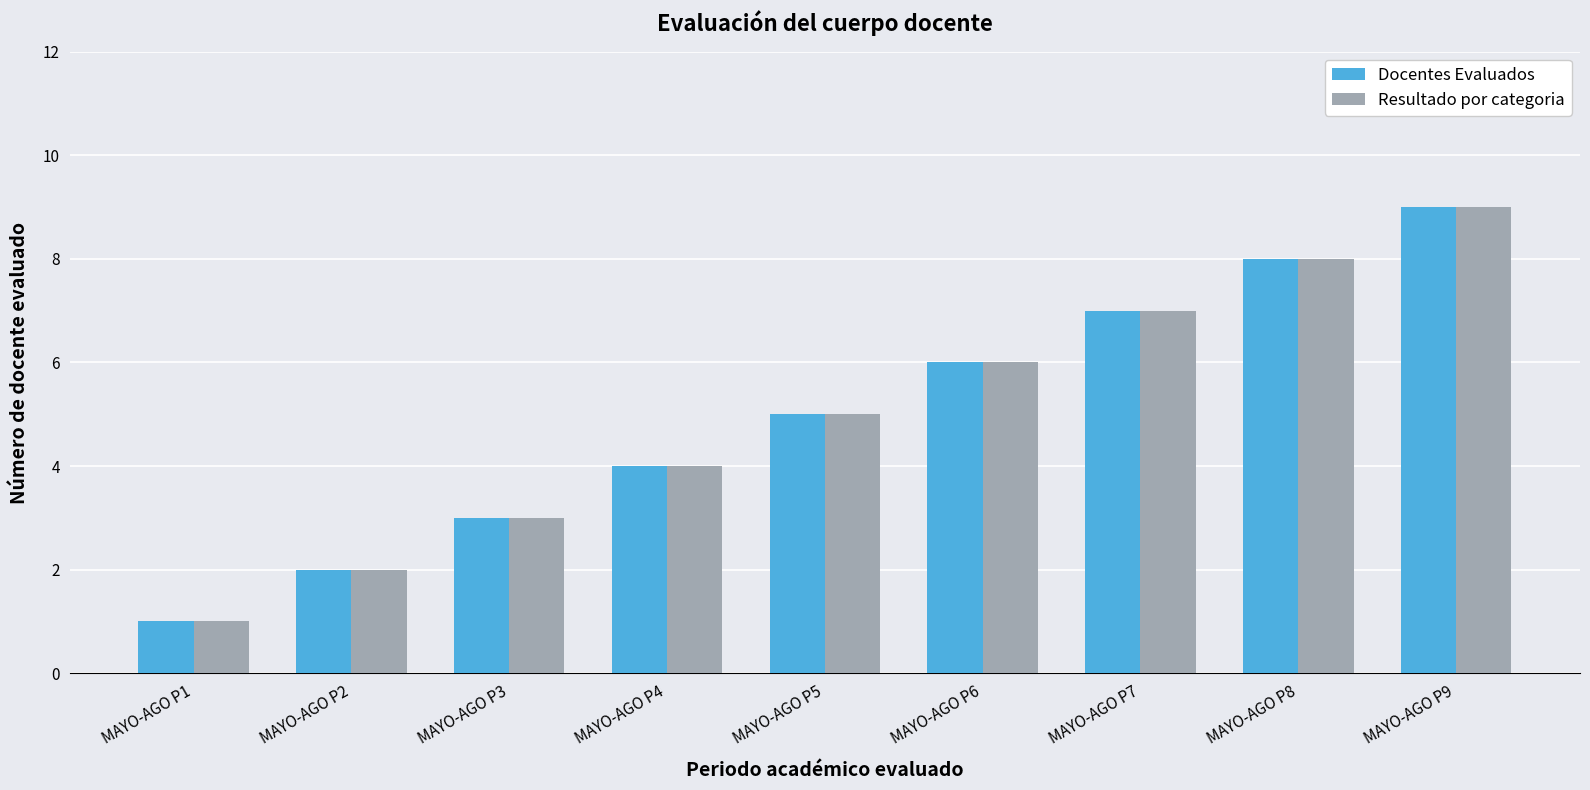

Rank the categories by Docentes Evaluados value from lowest to highest.

MAYO-AGO P1, MAYO-AGO P2, MAYO-AGO P3, MAYO-AGO P4, MAYO-AGO P5, MAYO-AGO P6, MAYO-AGO P7, MAYO-AGO P8, MAYO-AGO P9